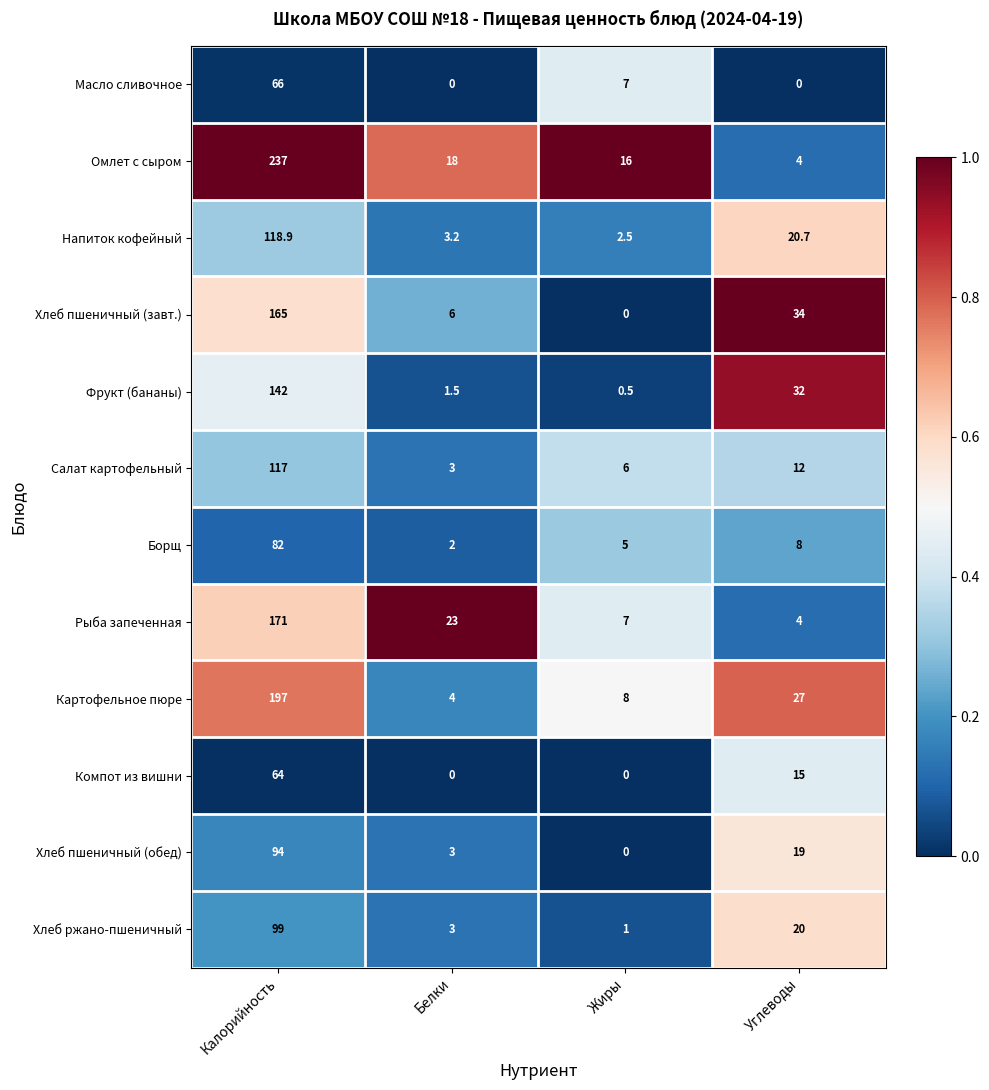

Which series has the largest range (max minus min)?

Омлет с сыром